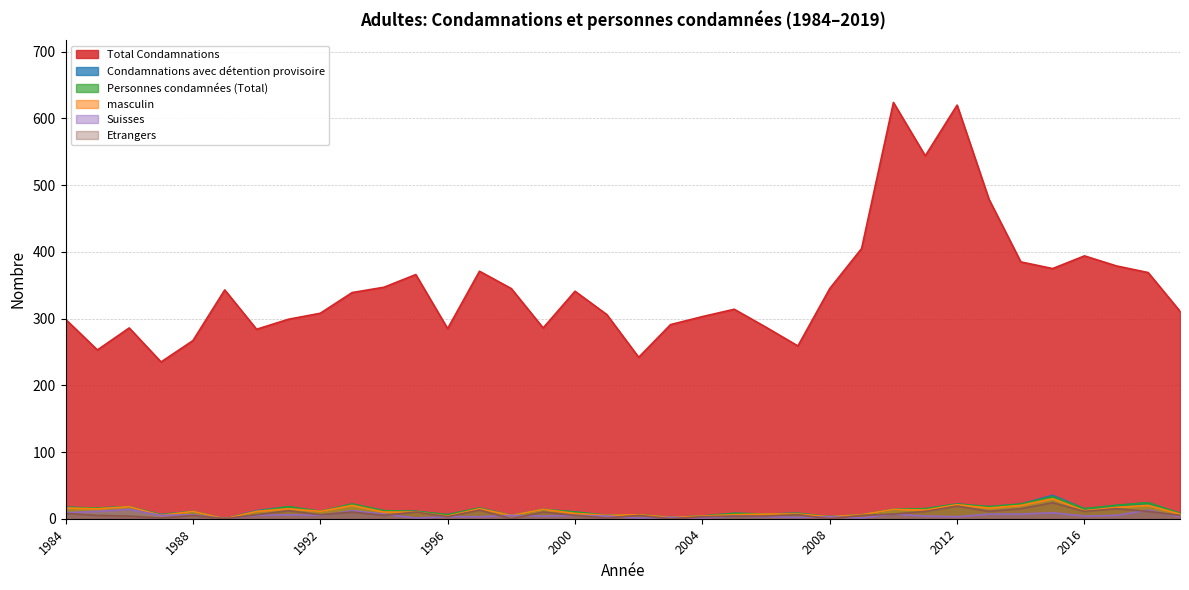

Rank the series at 2002 from lowest to highest value.

Suisses, Etrangers, Condamnations avec détention provisoire, Personnes condamnées (Total), masculin, Total Condamnations